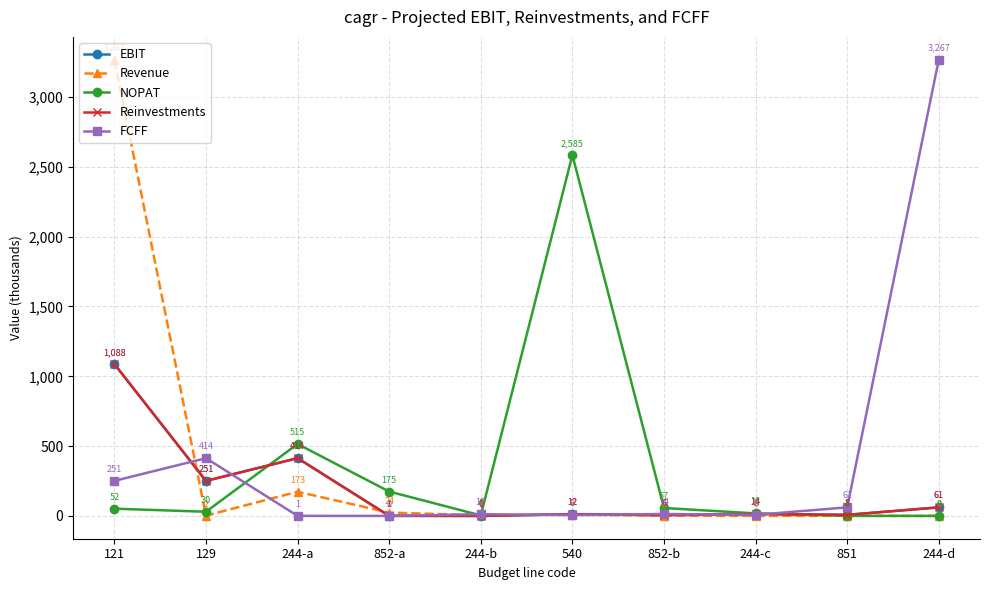

Is this an area chart (filled region under the line)?

No